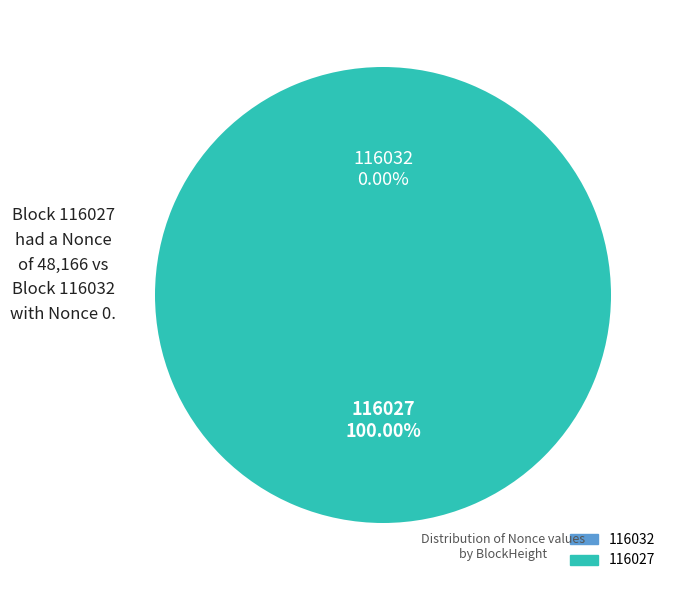

Does 116027 account for over 50% of the chart?

Yes